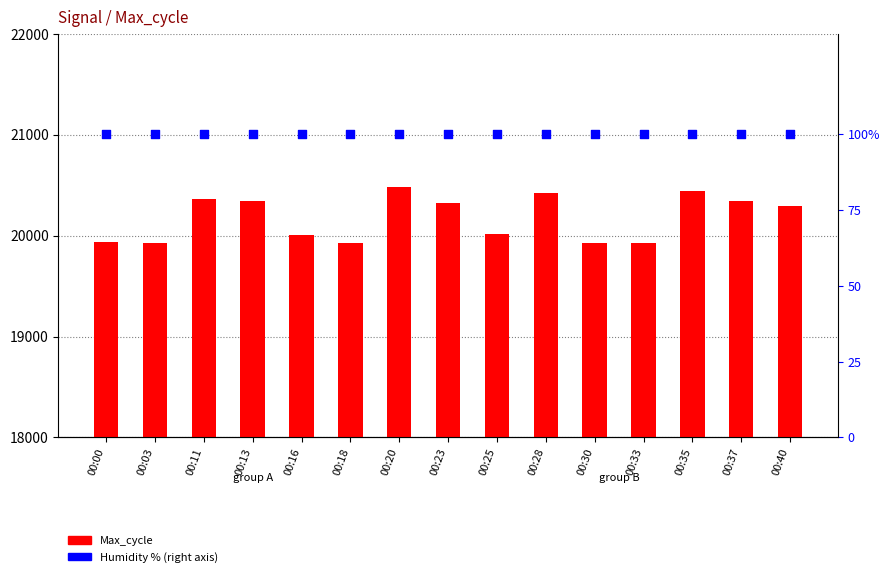

Which series contains the highest Y value?

Max_cycle